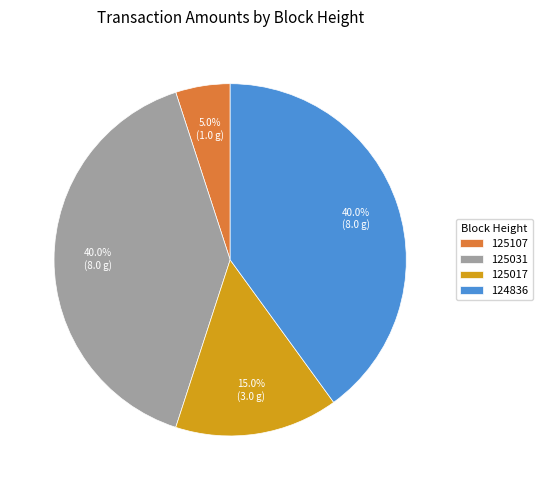

Is 124836 the majority of the pie?

No